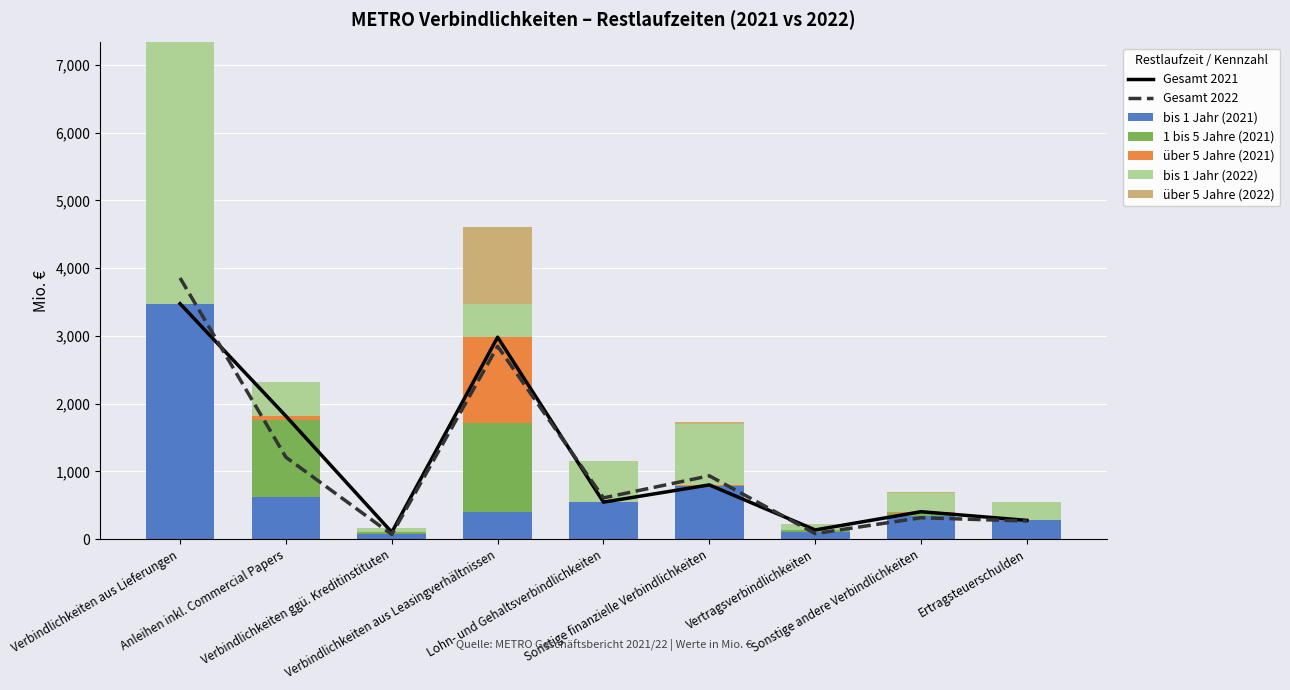

The value of bis 1 Jahr (2022) at Verbindlichkeiten aus Leasingverhältnissen is 235. True or false?

False